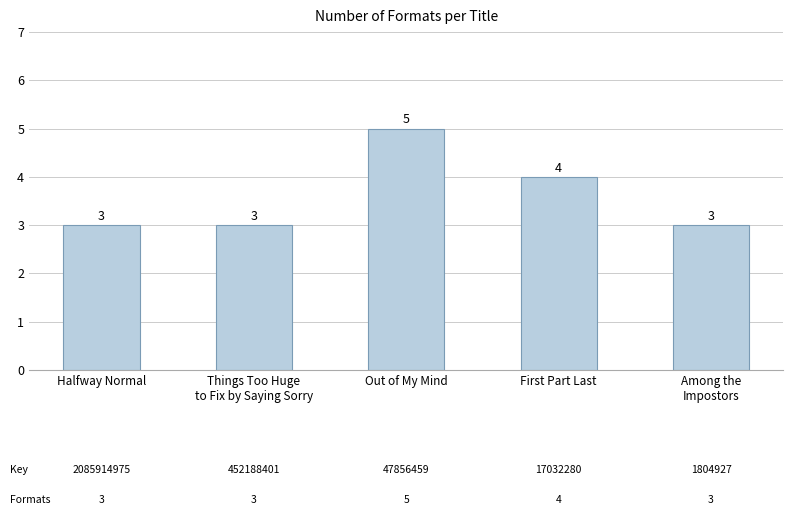

What is the value of the 3rd bar from the left?

5